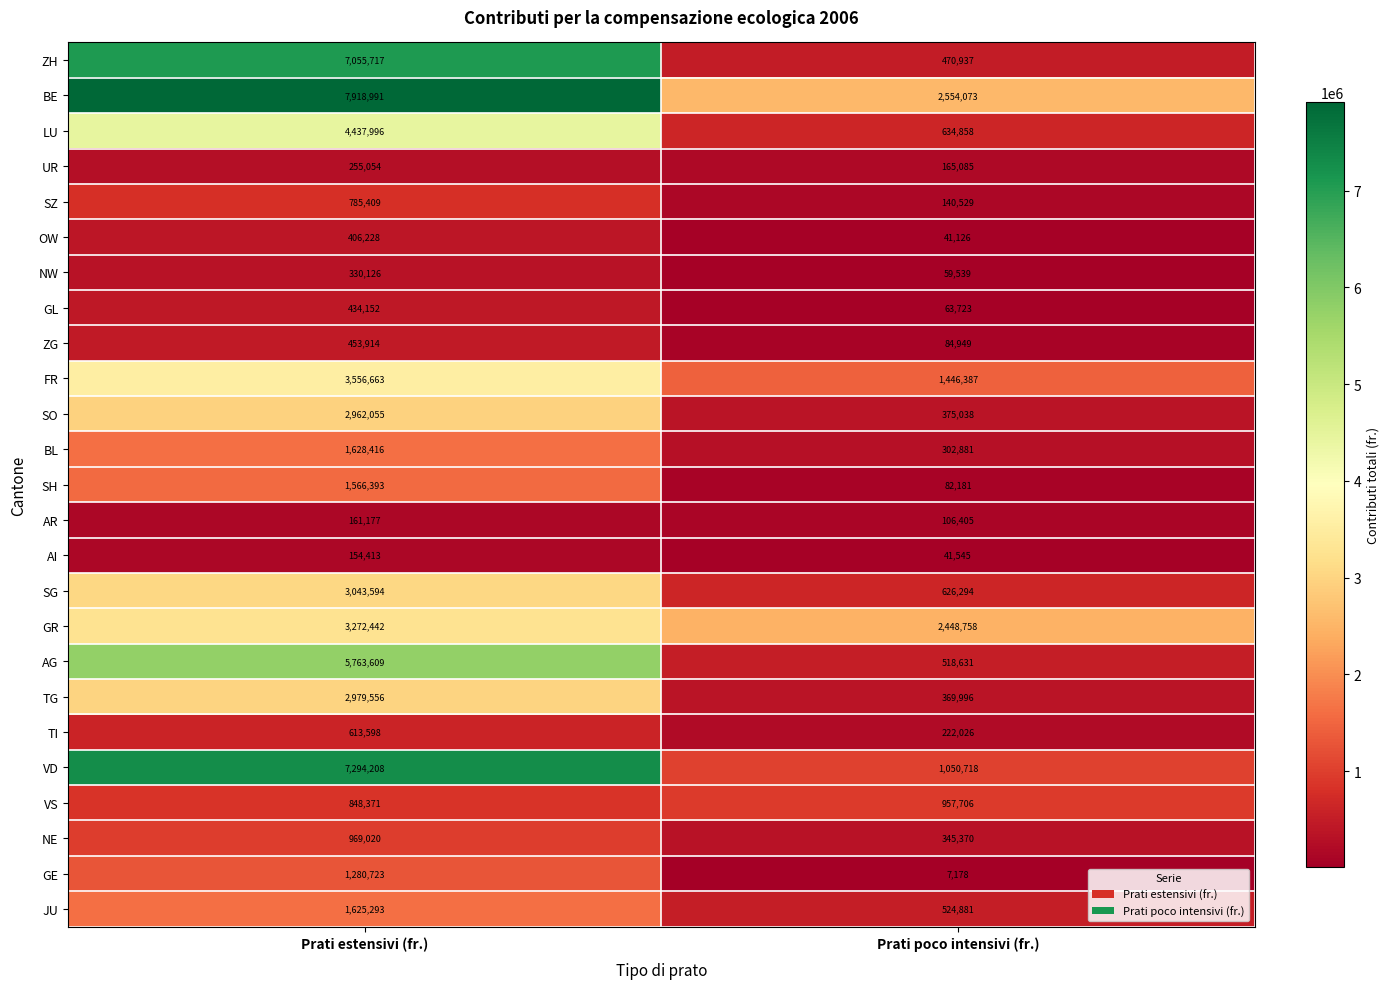

Rank the series by their maximum value, from highest to lowest.

BE, VD, ZH, AG, LU, FR, GR, SG, TG, SO, BL, JU, SH, GE, NE, VS, SZ, TI, ZG, GL, OW, NW, UR, AR, AI